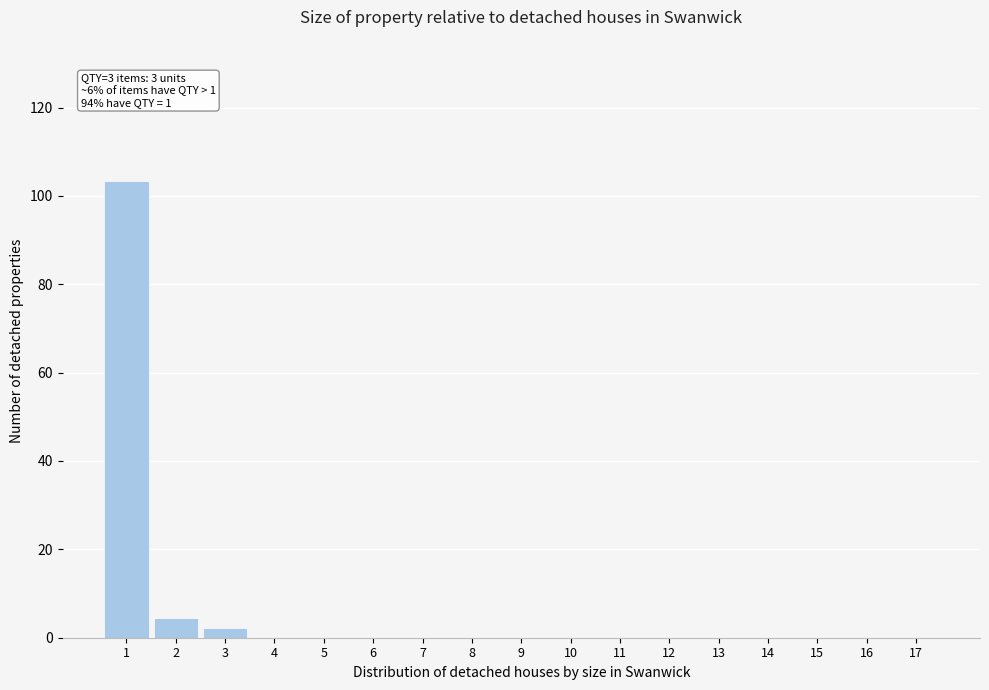

Reading right to left, transcribe all the data shown in this chart.

17=0.0	16=0.0	15=0.0	14=0.0	13=0.0	12=0.0	11=0.0	10=0.0	9=0.0	8=0.0	7=0.0	6=0.0	5=0.0	4=0.0	3=2.2	2=4.4	1=103.4